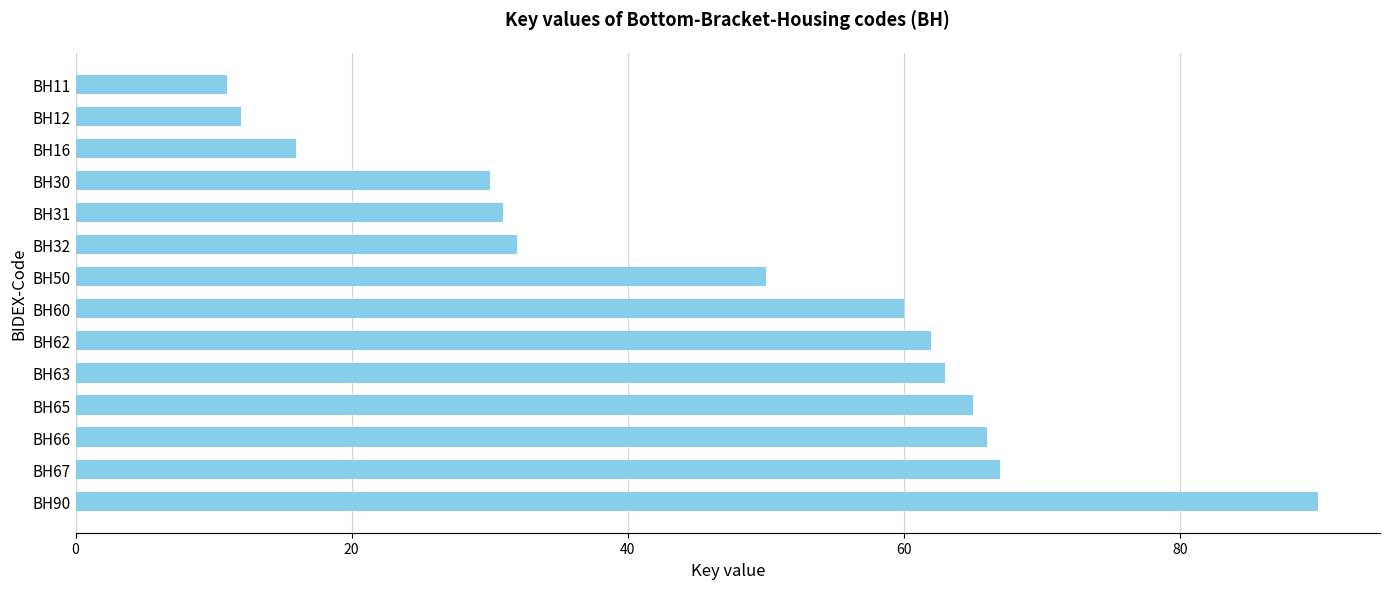

What is the minimum value shown in the chart?

11